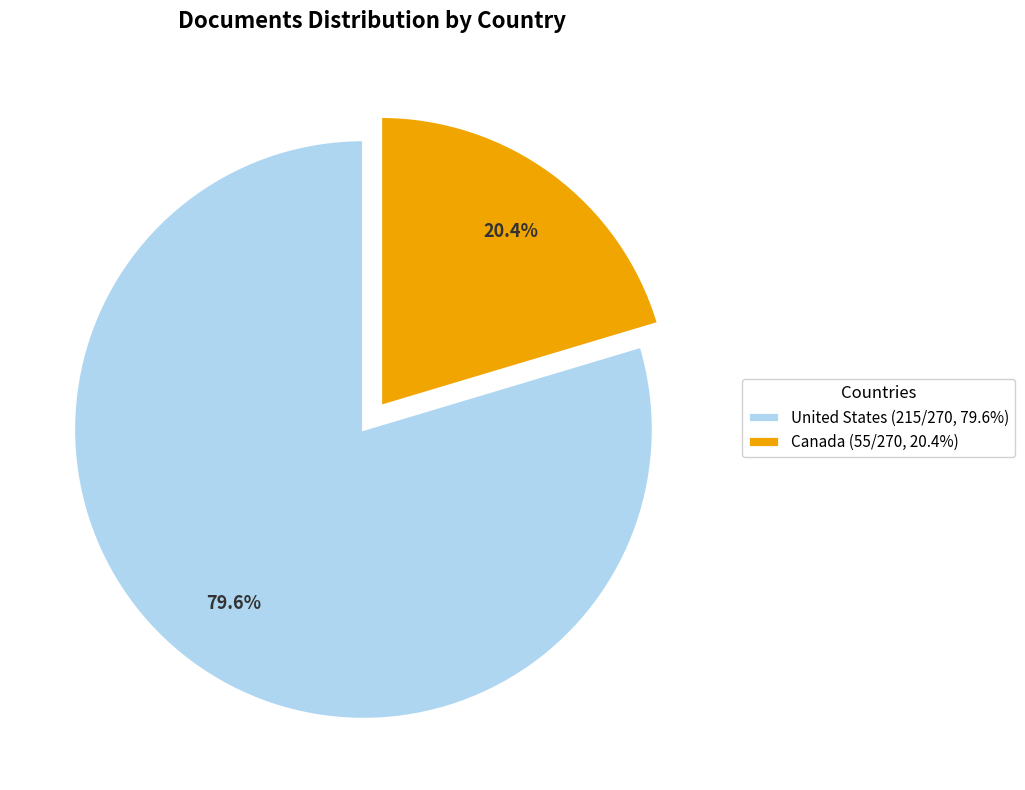

To the nearest percent, what is the average slice percentage?

50%